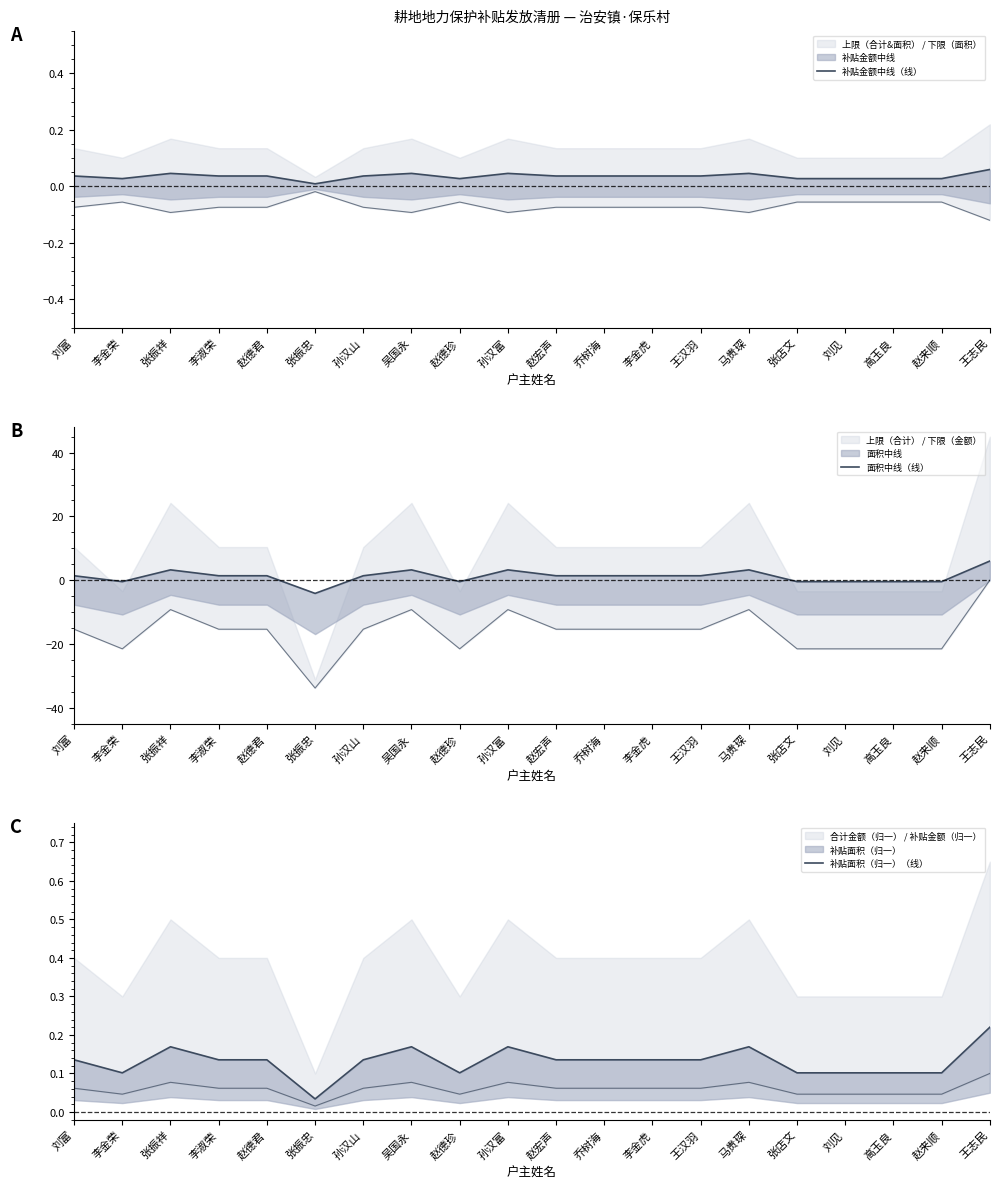

What is the difference between the maximum and minimum values in the 补贴面积（归一）（线） series?

0.2